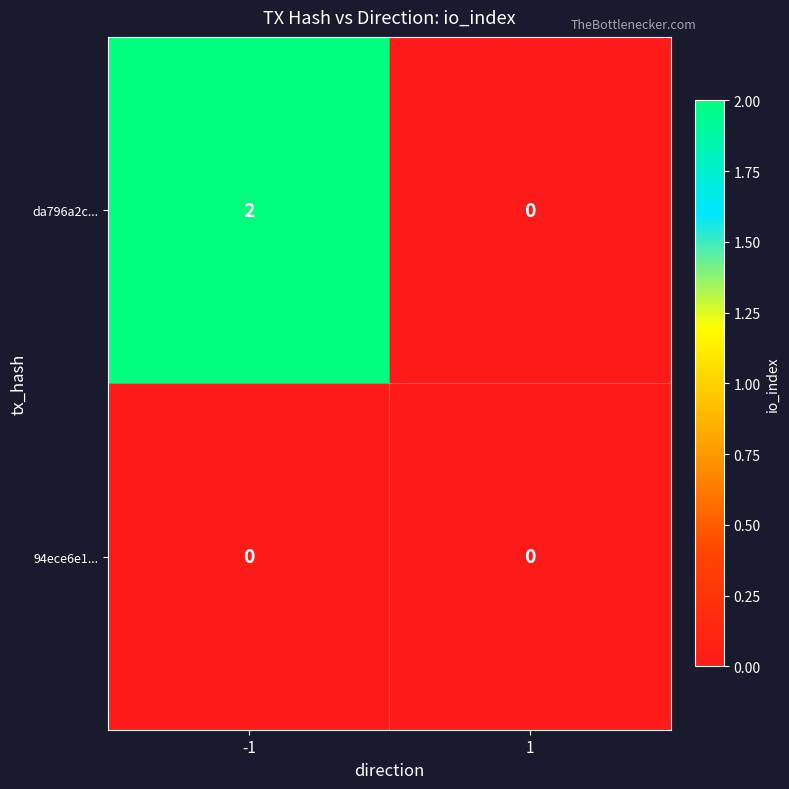

The value of da796a2c... at -1 is 2. True or false?

True